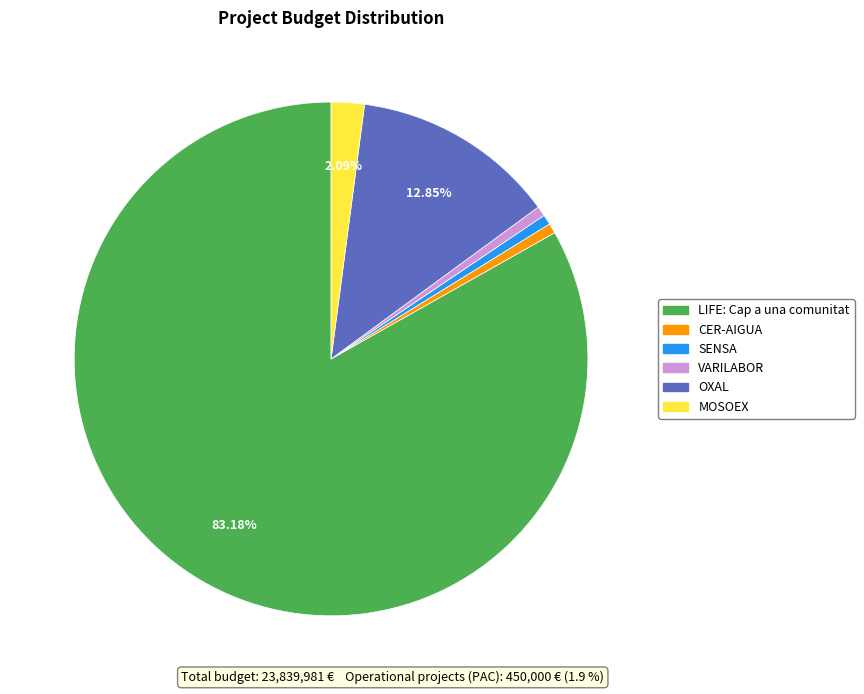

To the nearest percent, what percentage of the pie is MOSOEX?

2%